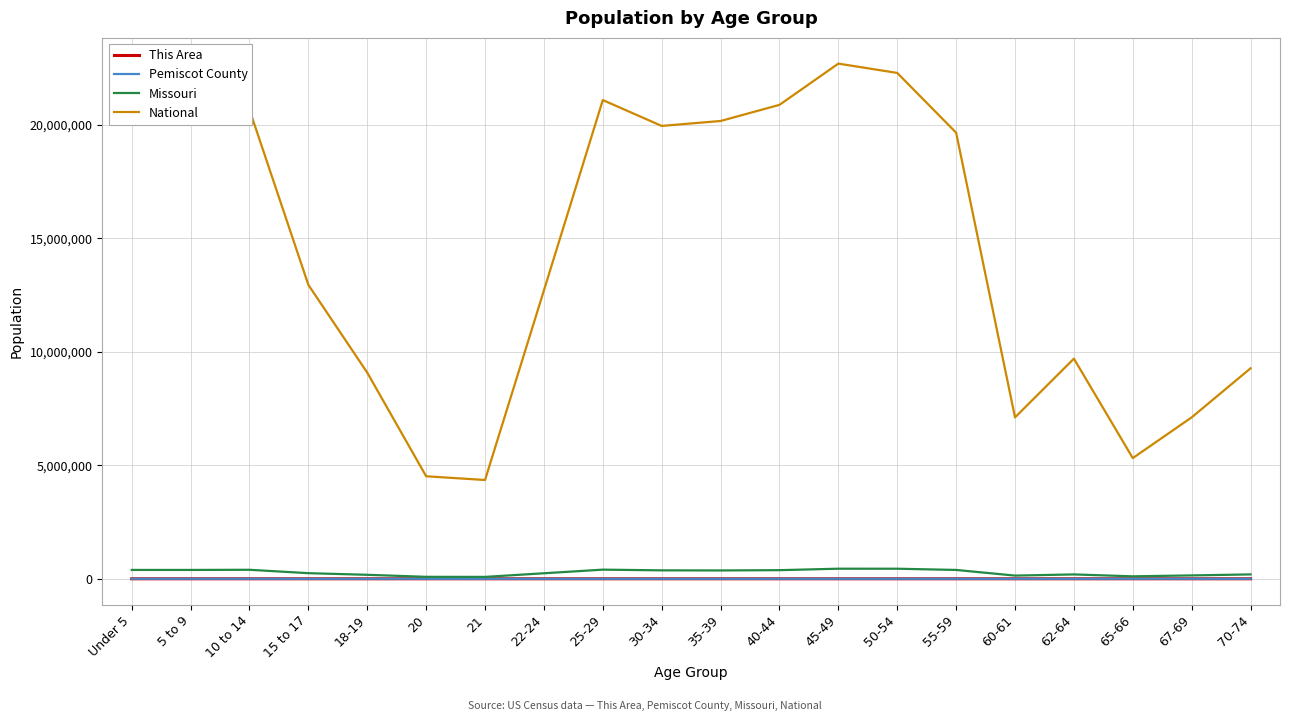

The value of National at 40-44 is 20890964. True or false?

True